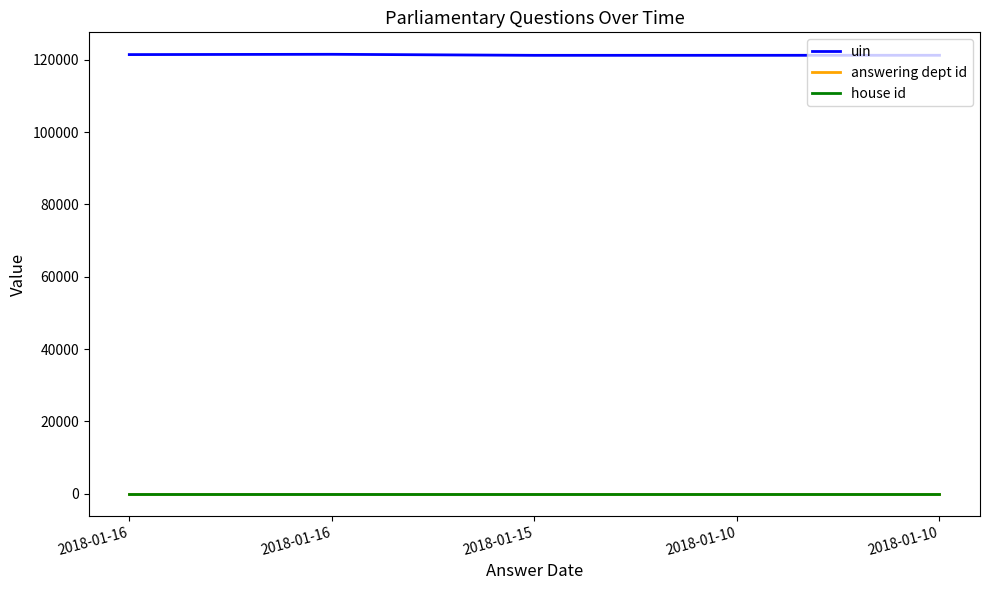

What are all the series names shown in the legend?

uin, answering dept id, house id